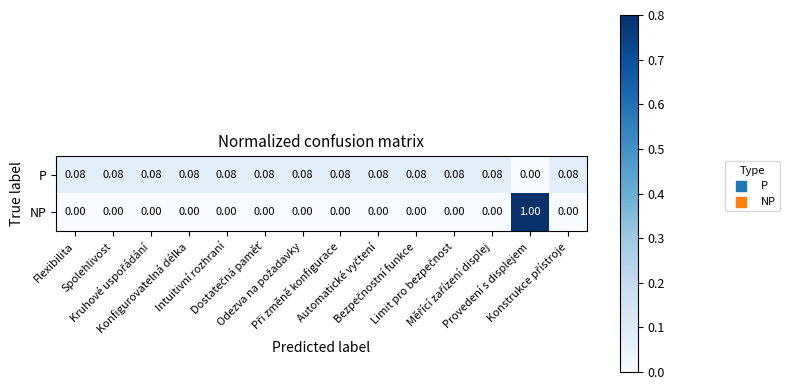

Rank the series by their average value, from lowest to highest.

NP, P